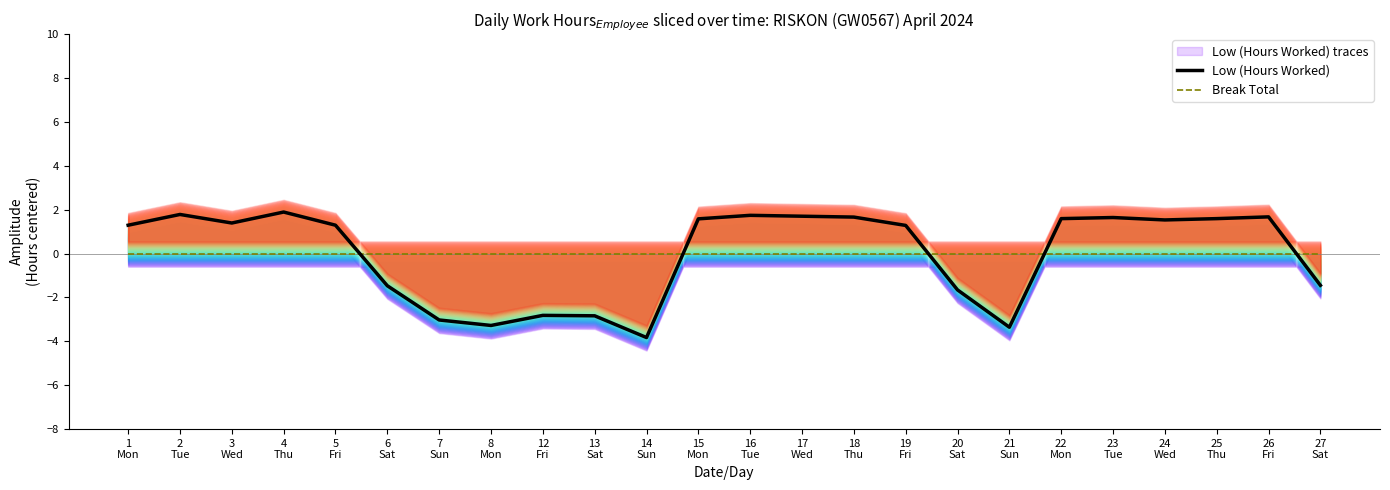

At which category is the sum across all series the highest?

4
Thu